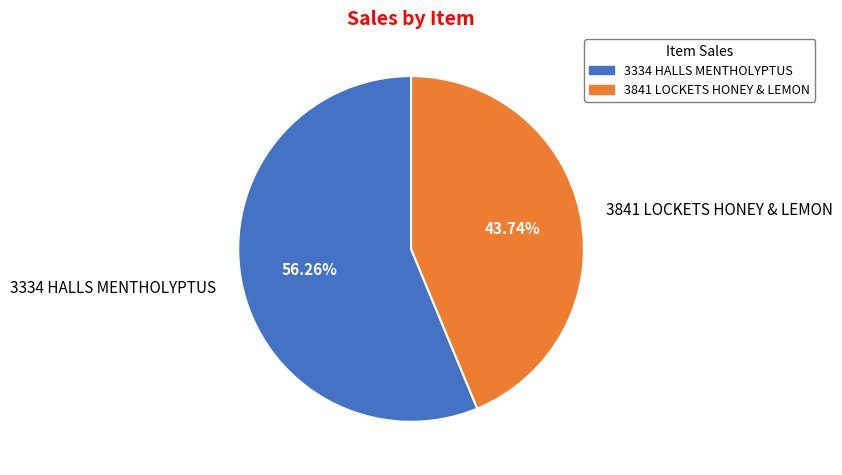

To the nearest percent, what is the combined percentage of 3334 HALLS MENTHOLYPTUS and 3841 LOCKETS HONEY & LEMON?

100%